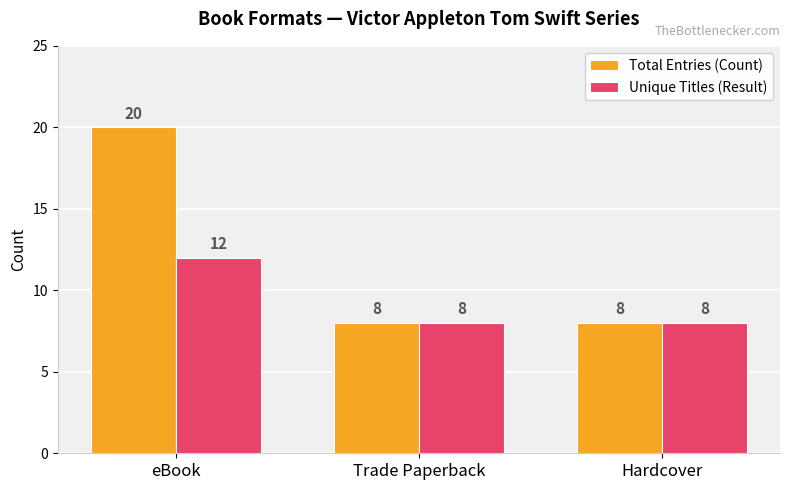

Read the Unique Titles (Result) value at Trade Paperback.

8